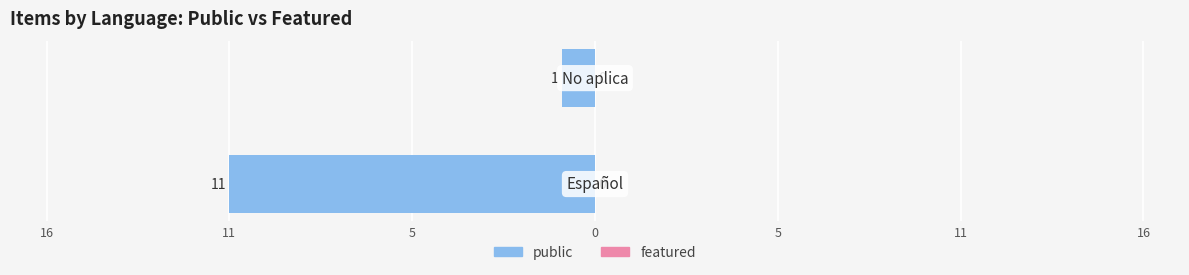

True or false: featured has a value of 0 at Español.

True